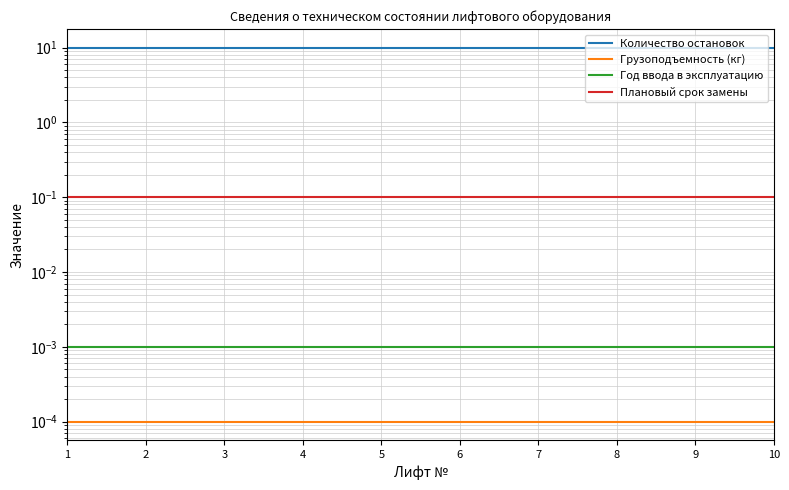

Is it true that Год ввода в эксплуатацию equals 0.0 at 6?

True